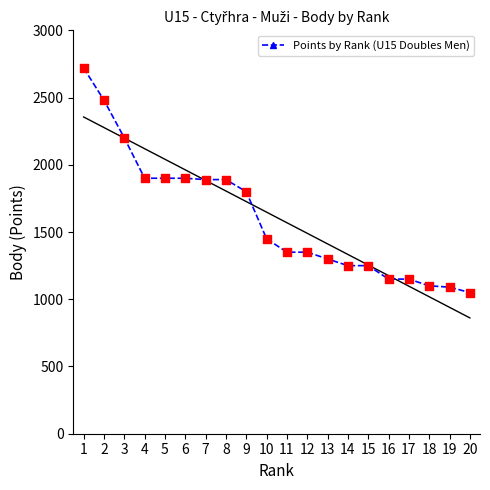

Which has a higher value, 9 or 7?

7